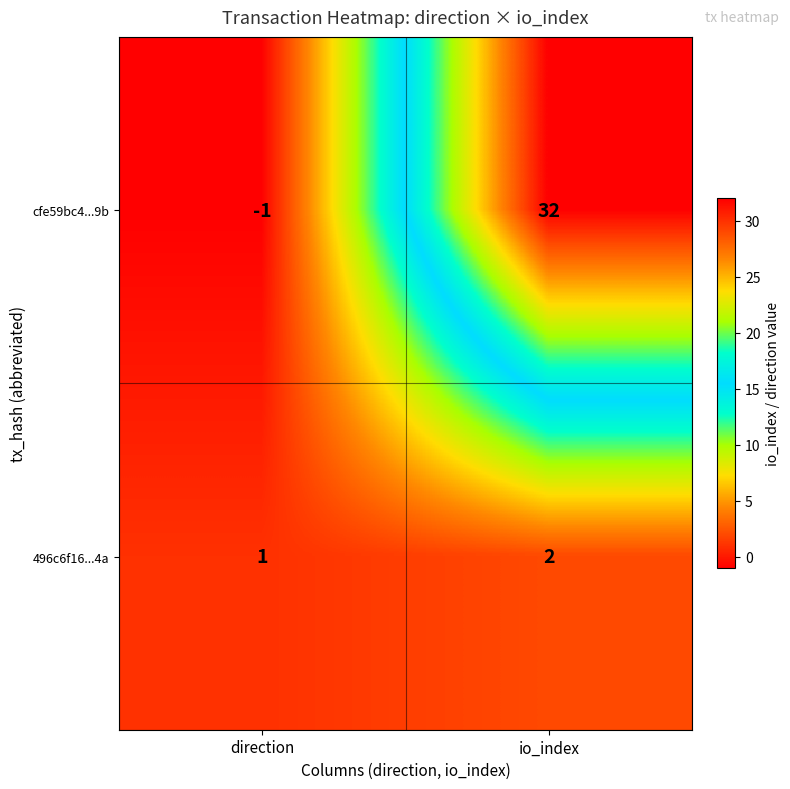

Reading right to left, list all the values displayed in this chart.

cfe59bc4...9b: 32	-1
496c6f16...4a: 2	1